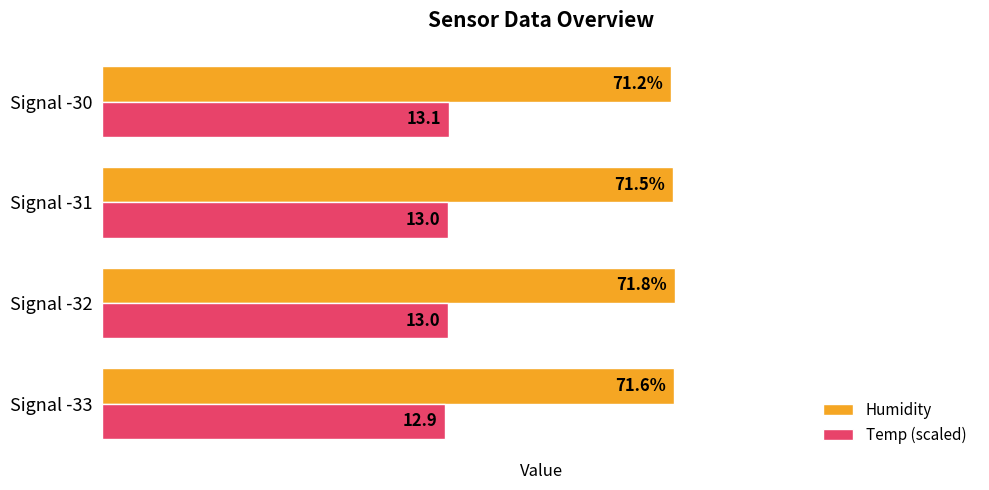

Which category has the lowest value in the Temp (scaled) series?

Signal -33